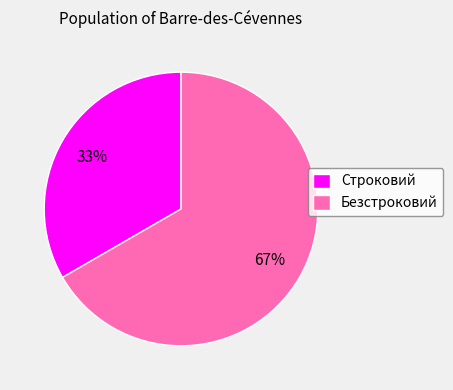

What percentage is the Строковий slice, to the nearest percent?

33%